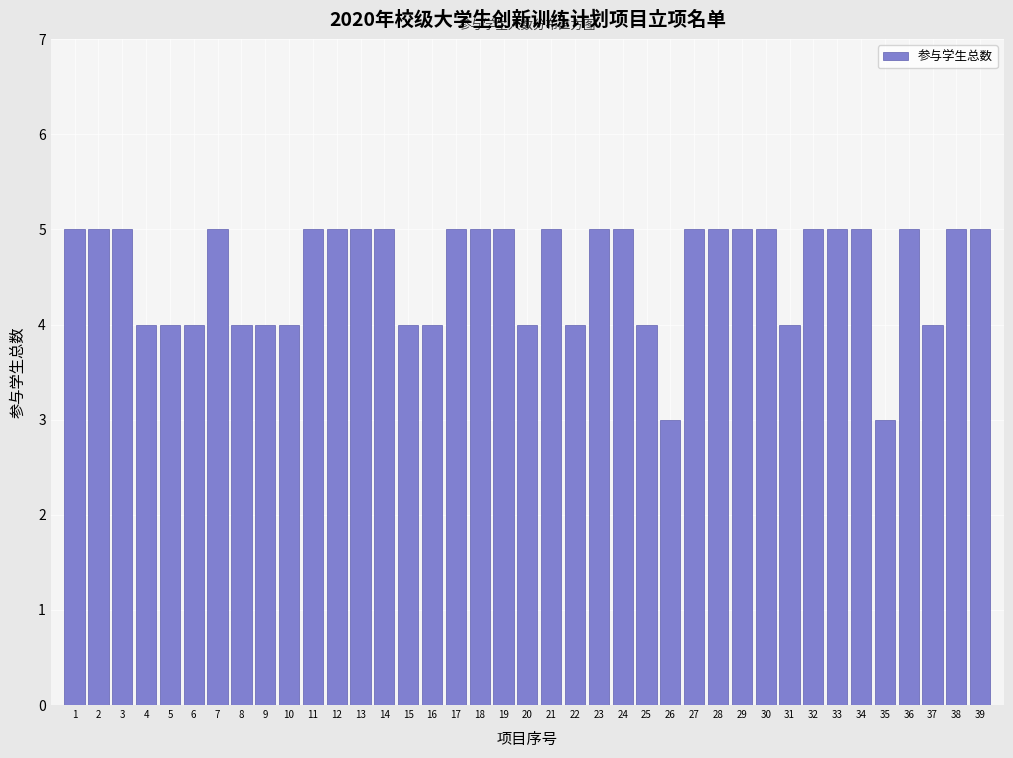

What is the smallest value displayed?

3